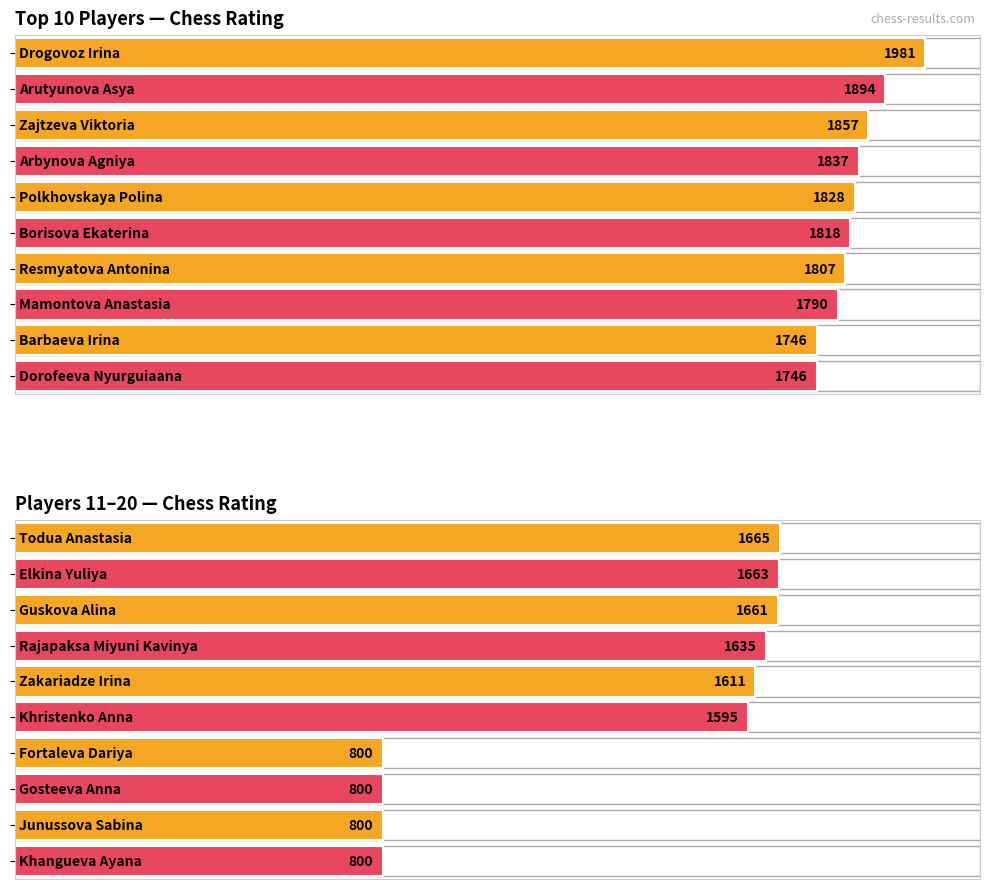

How many bars are there in total?

20